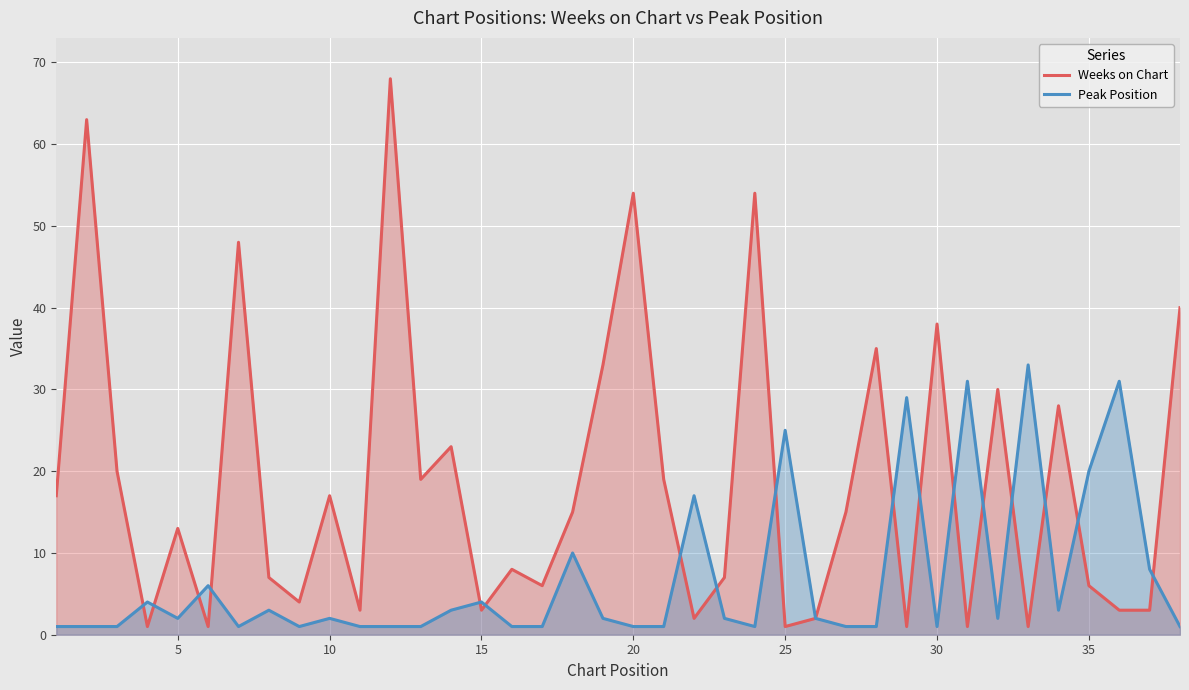

Which series has the widest spread of values?

Weeks on Chart